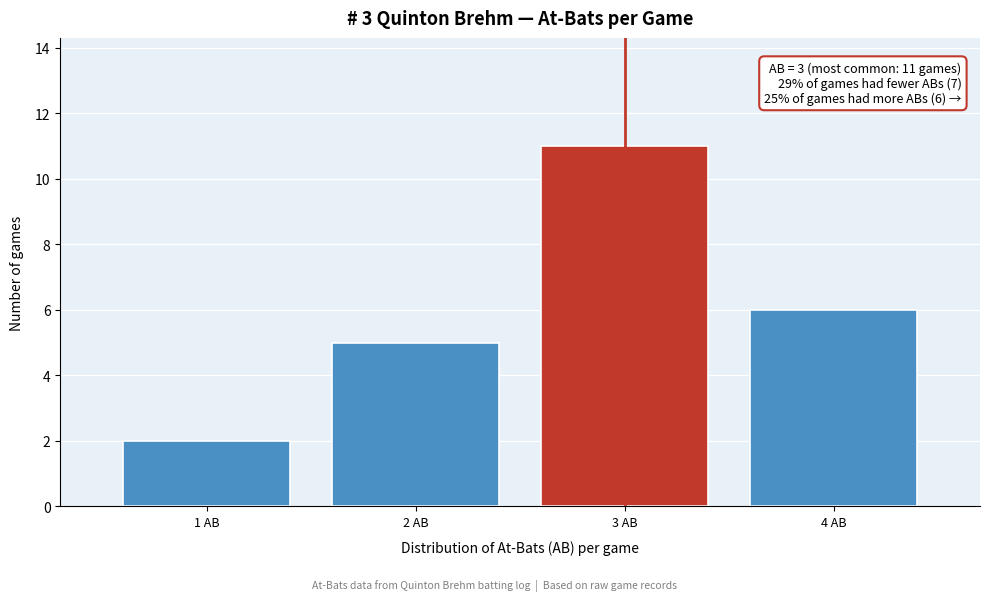

Over which range of the x-axis is the bar tallest?

2.5 to 3.5